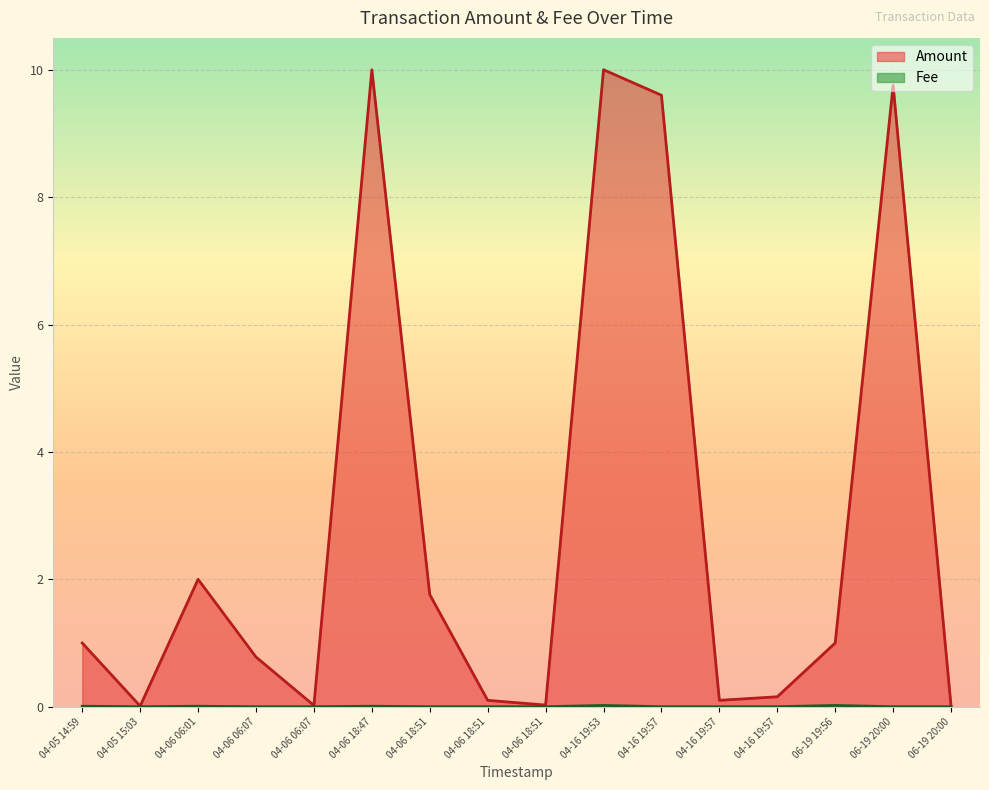

True or false: Amount has more than 1 interior local peaks.

True